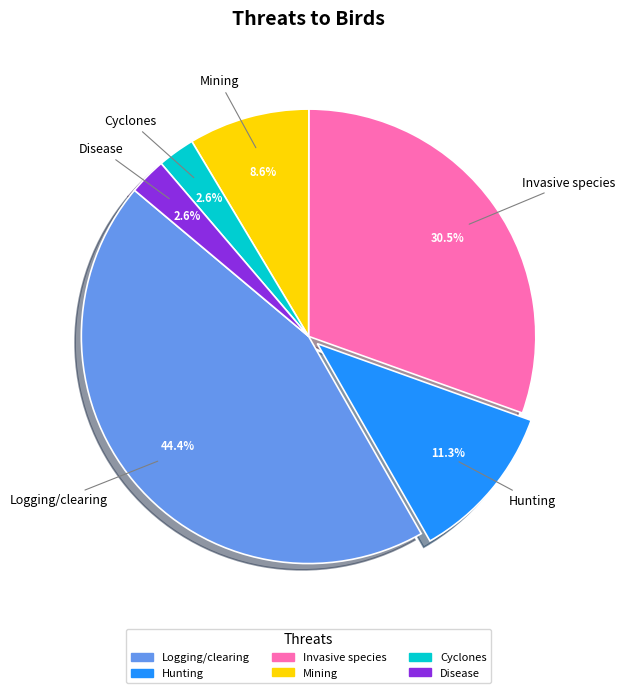

Is Hunting the majority of the pie?

No